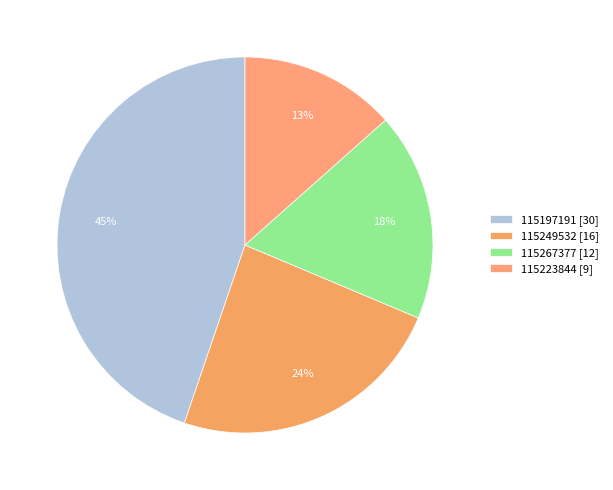

Approximately how many times larger is the value at 115267377 compared to 115197191?

0.4